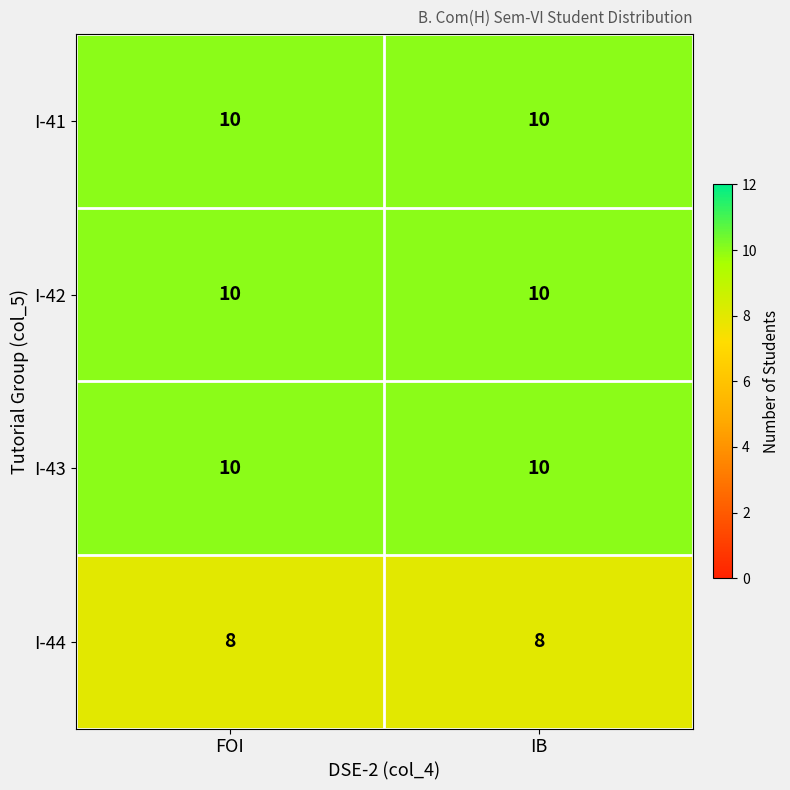

What value does the I-43 series have at IB?

10